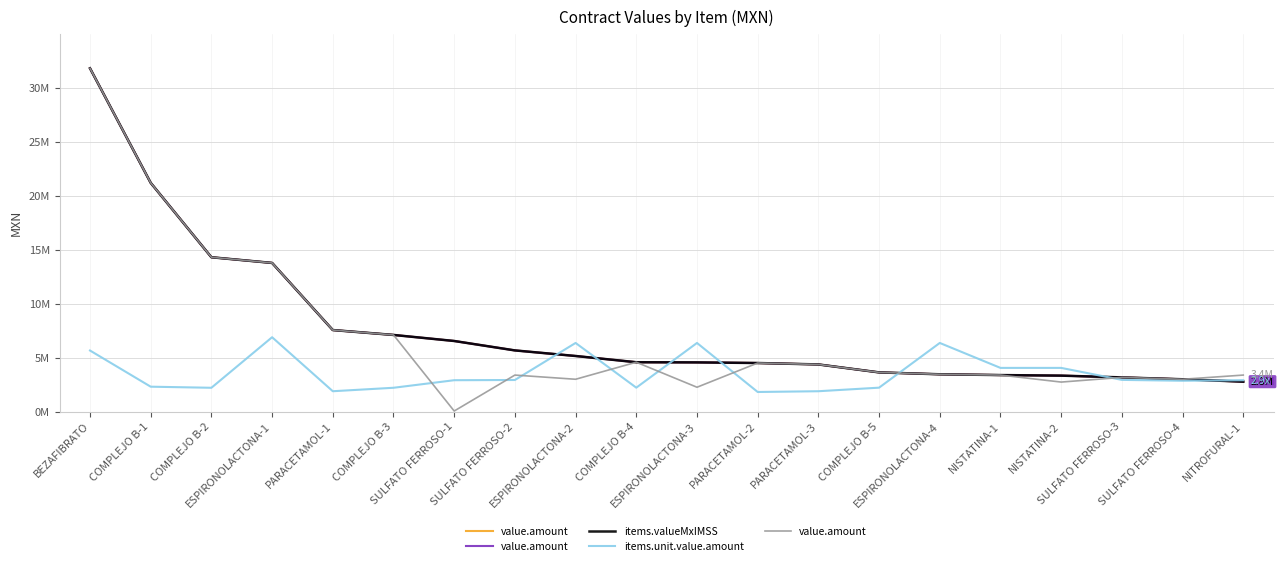

List the series in order of their overall mean, lowest first.

items.unit.value.amount, value.amount, items.valueMxIMSS